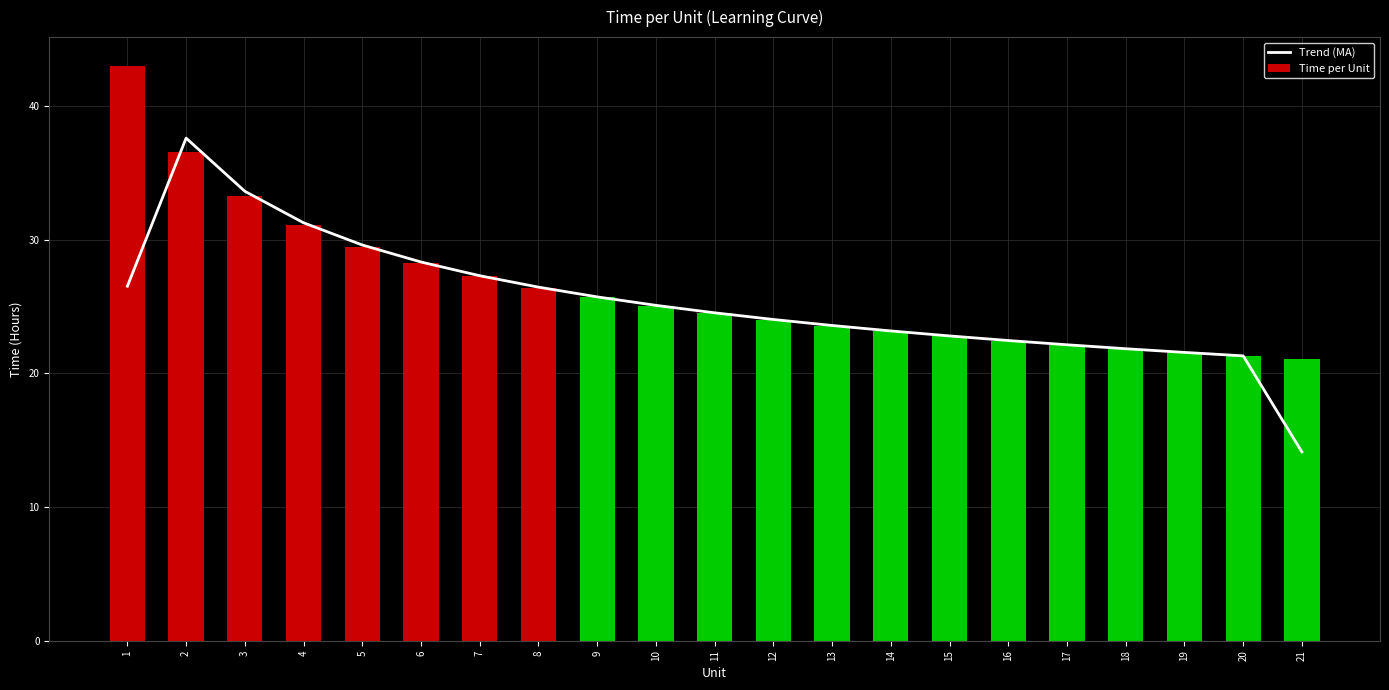

At 10, list the series in order from largest to smallest.

Trend (MA), Time per Unit